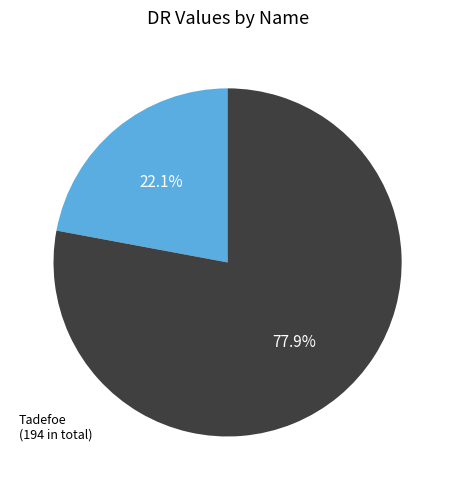

Count the number of slices in the pie.

2